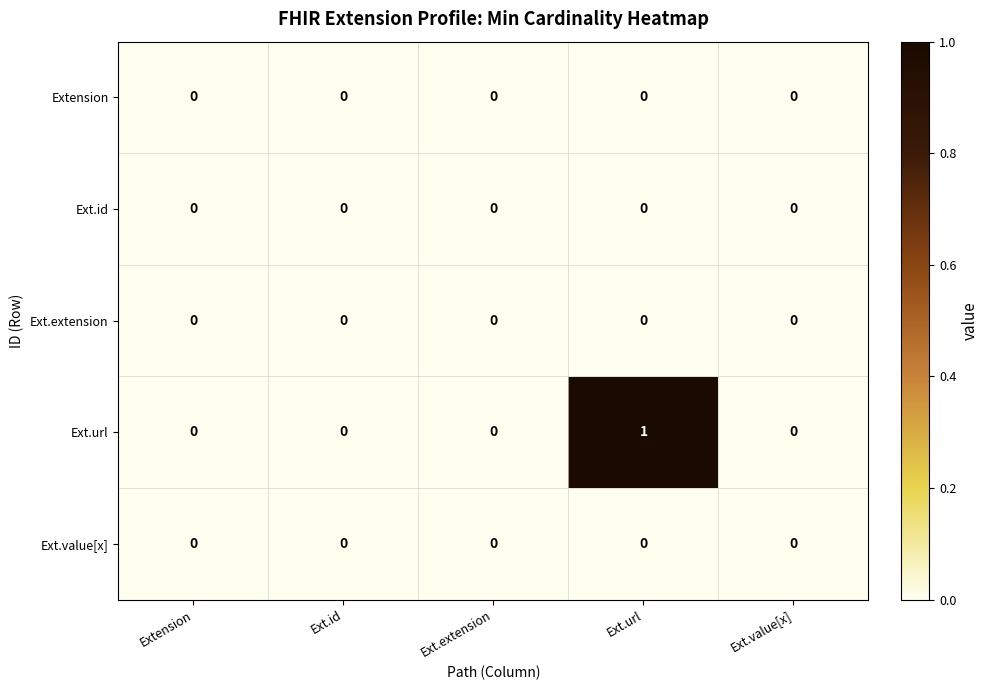

The Ext.value[x] series shows 0 at Ext.value[x]. True or false?

True